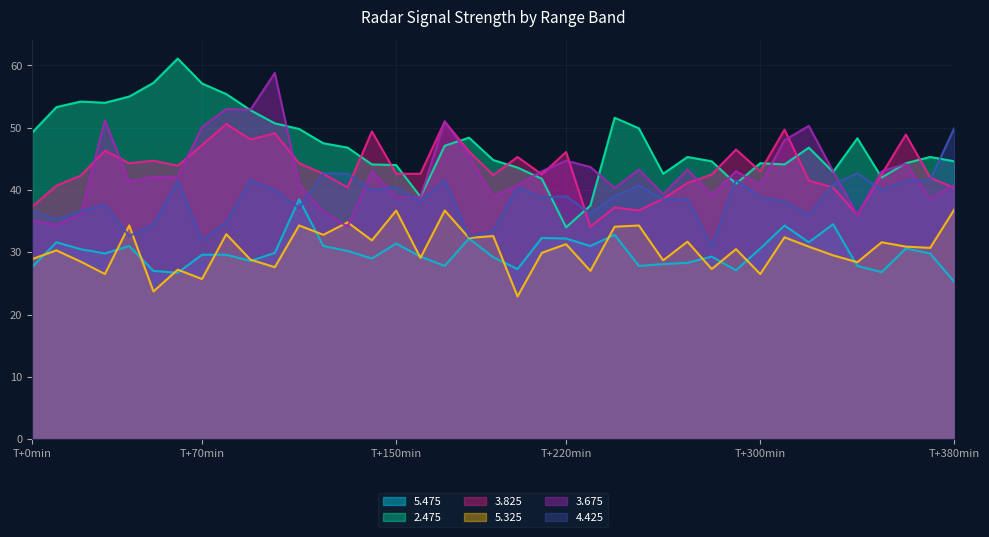

The value of 4.425 at 13 is 42.6. True or false?

True